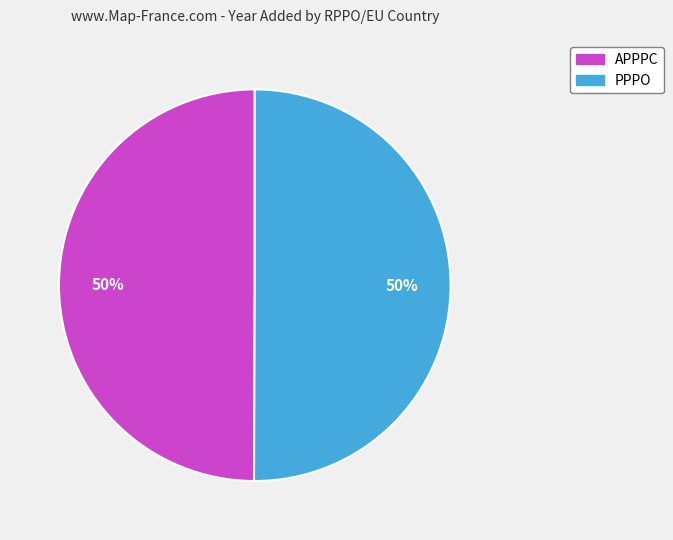

To the nearest percent, what is the combined percentage of PPPO and APPPC?

100%